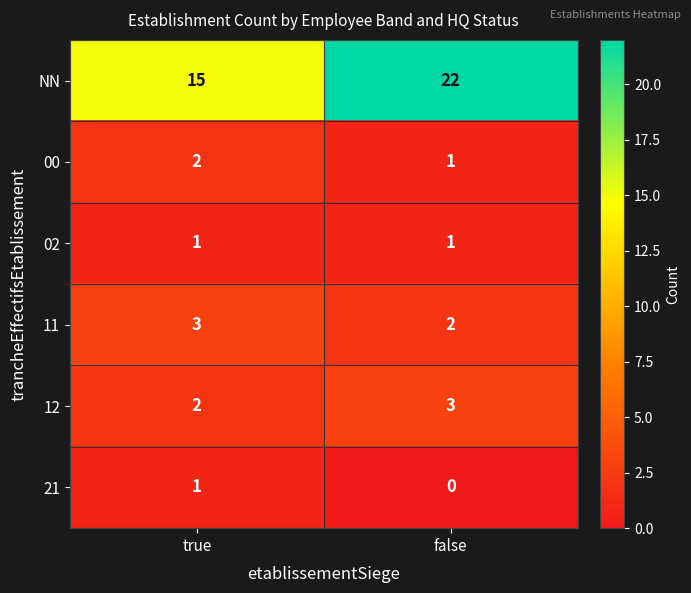

The 02 series shows 1 at true. True or false?

True